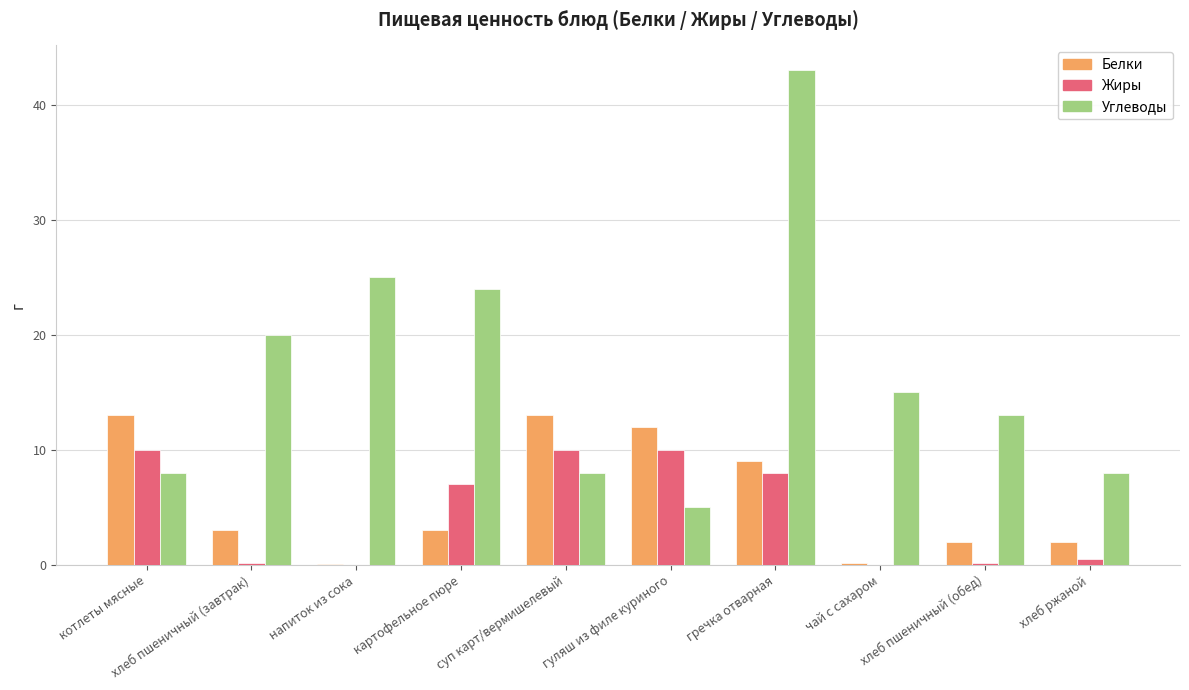

What is the approximate value of Жиры at суп карт/вермишелевый?

10.0